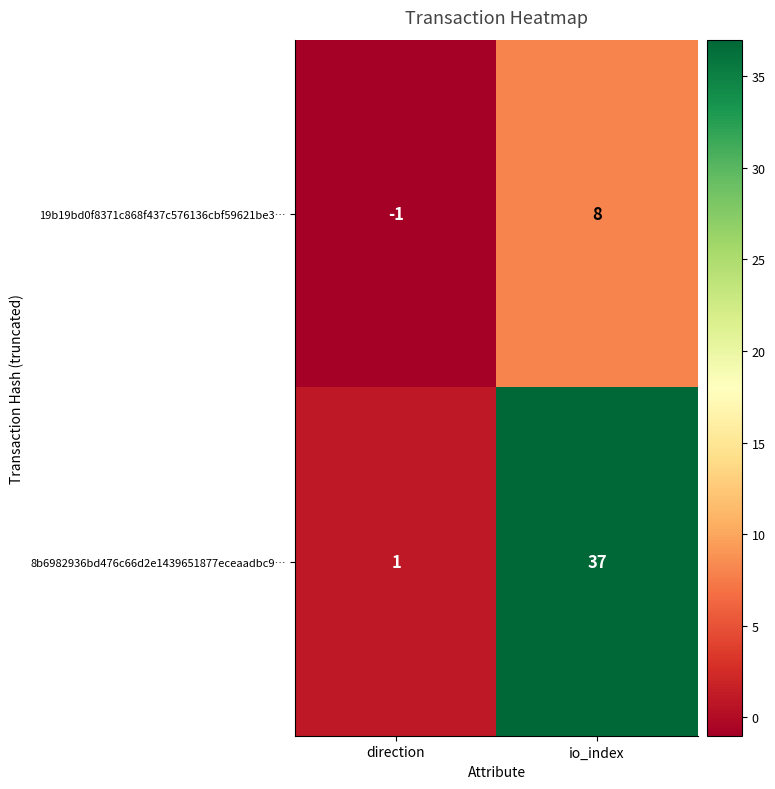

List the series in order of their overall mean, lowest first.

19b19bd0f8371c868f437c576136cbf59621be3…, 8b6982936bd476c66d2e1439651877eceaadbc9…